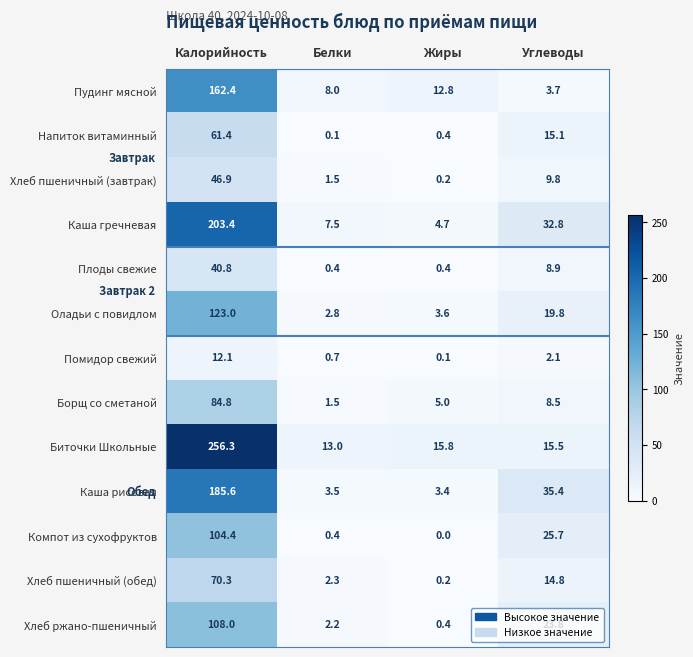

What is the difference between the Плоды свежие values at Жиры and Калорийность?

40.4